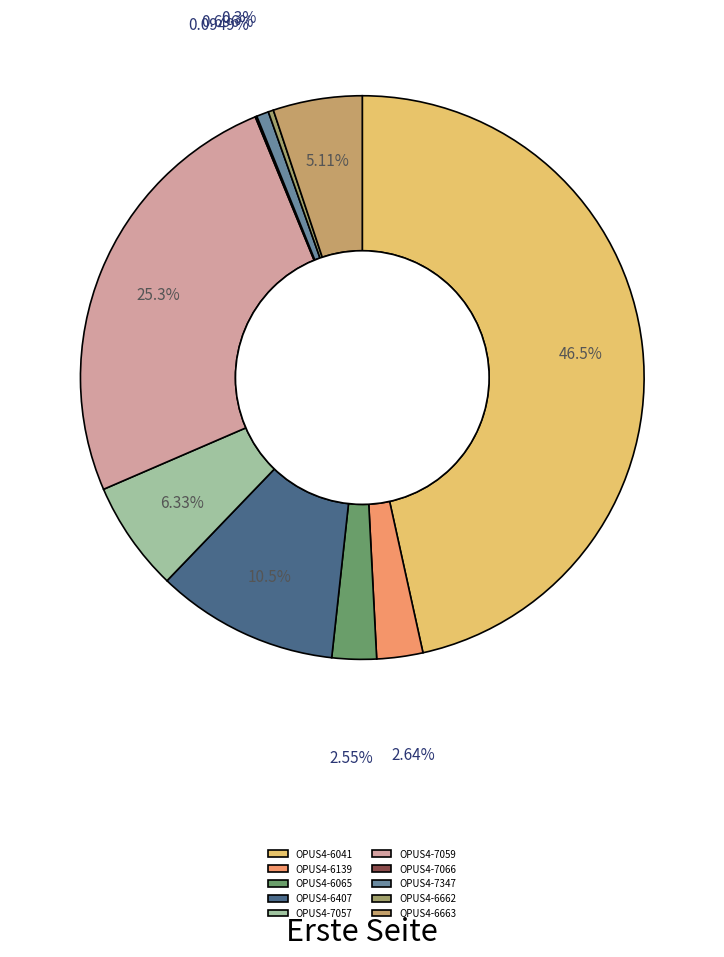

Does OPUS4-7057 represent more than half of the total?

No